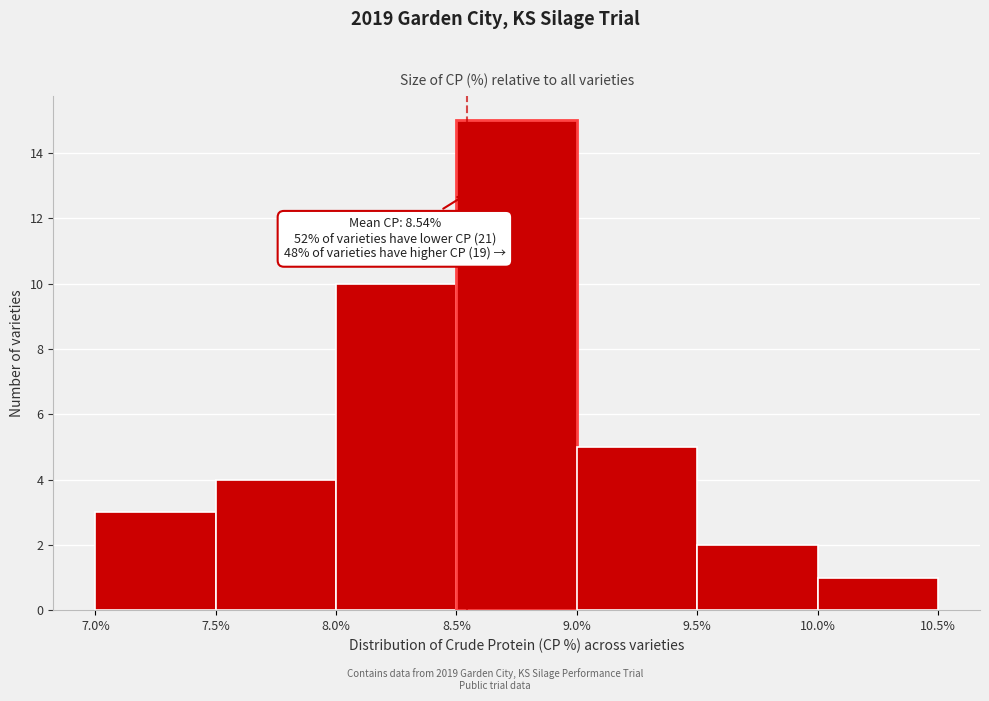

Which range on the x-axis has the tallest bar?

8.5% to 9.0%